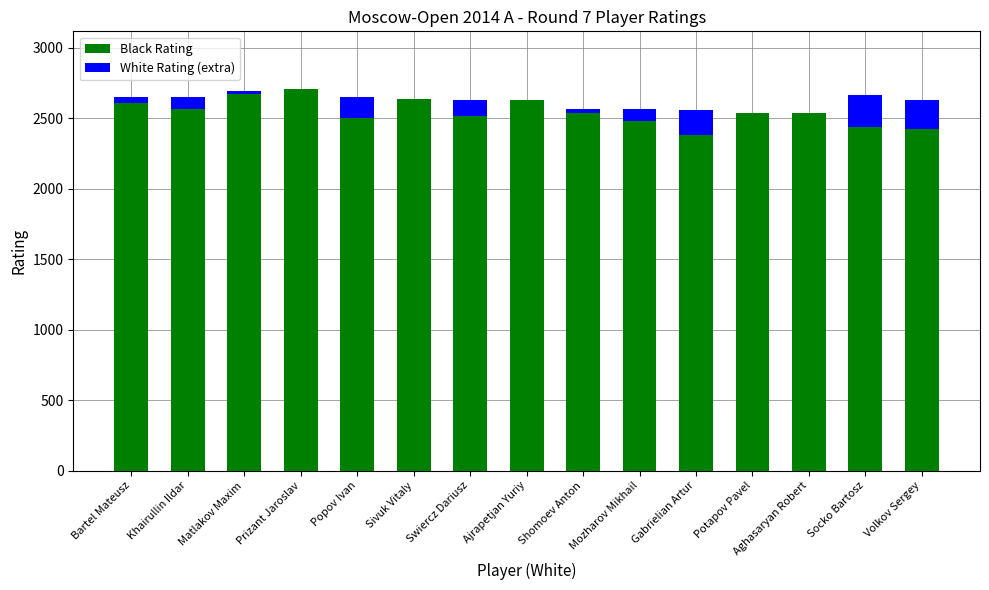

True or false: Black Rating has a value of 3849 at Bartel Mateusz.

False